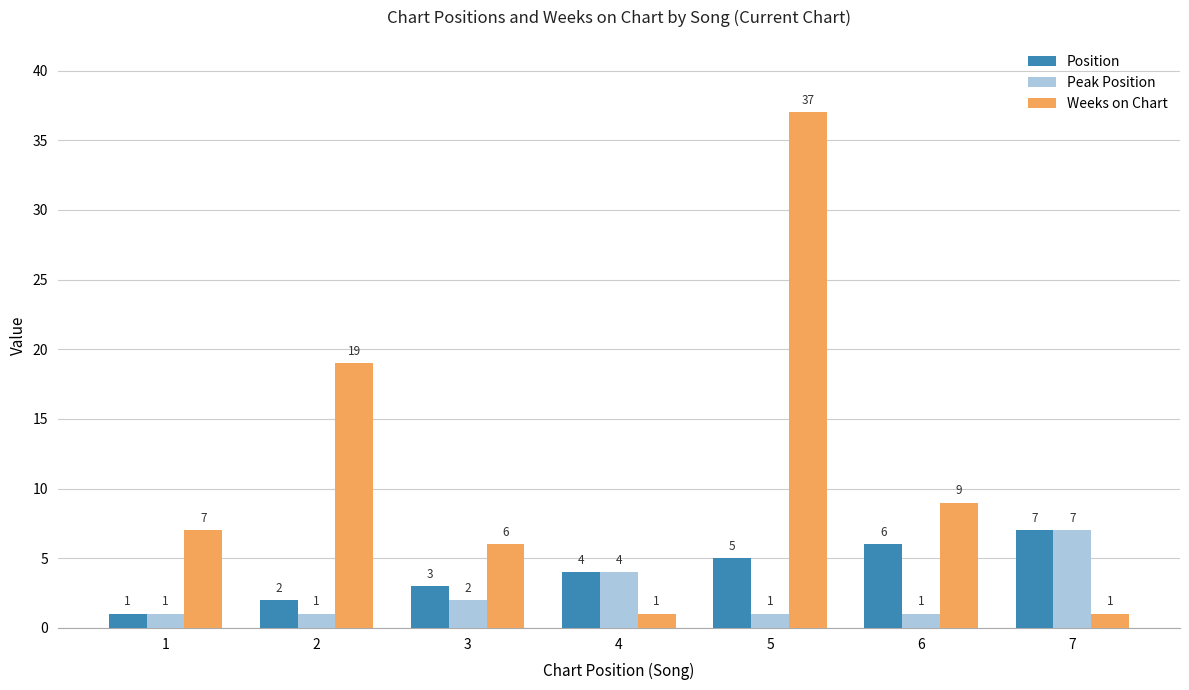

At which category does the chart reach its peak across all series?

5